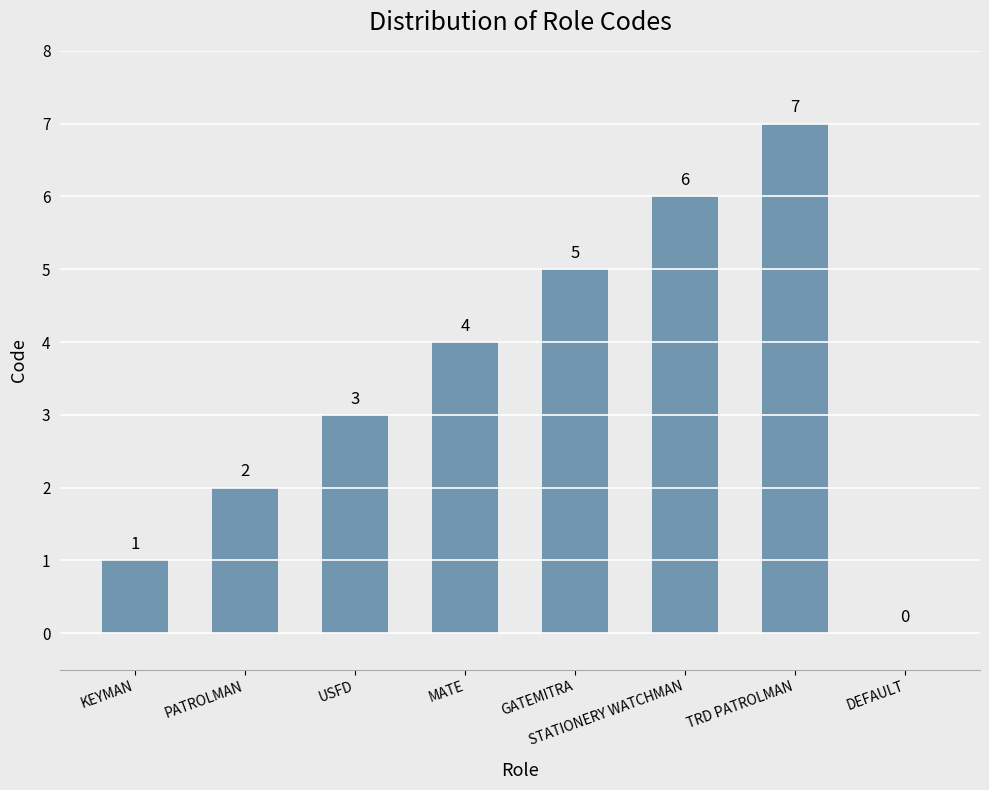

What is the difference between the values at KEYMAN and STATIONERY WATCHMAN?

5